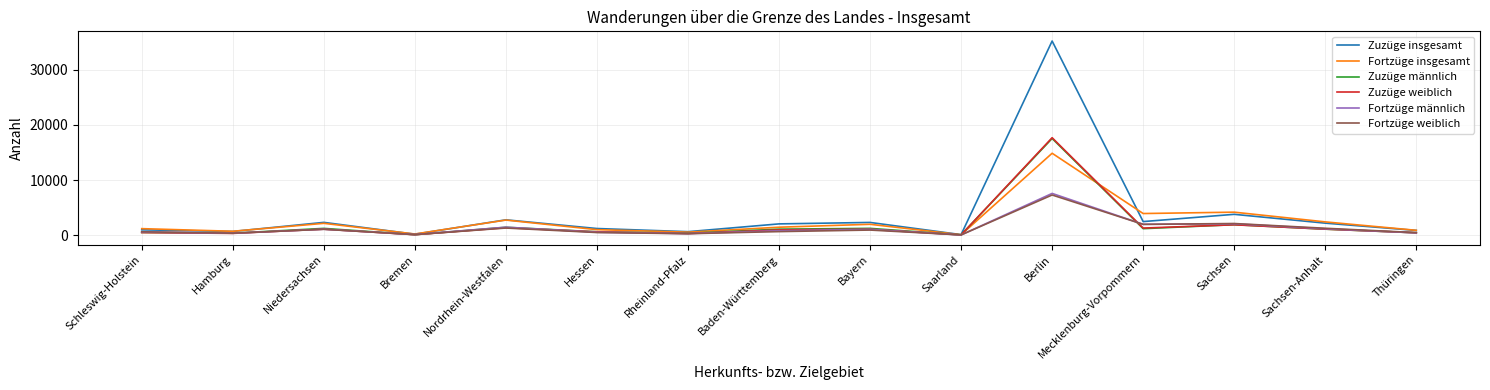

True or false: Fortzüge insgesamt has a value of 2735 at Nordrhein-Westfalen.

True